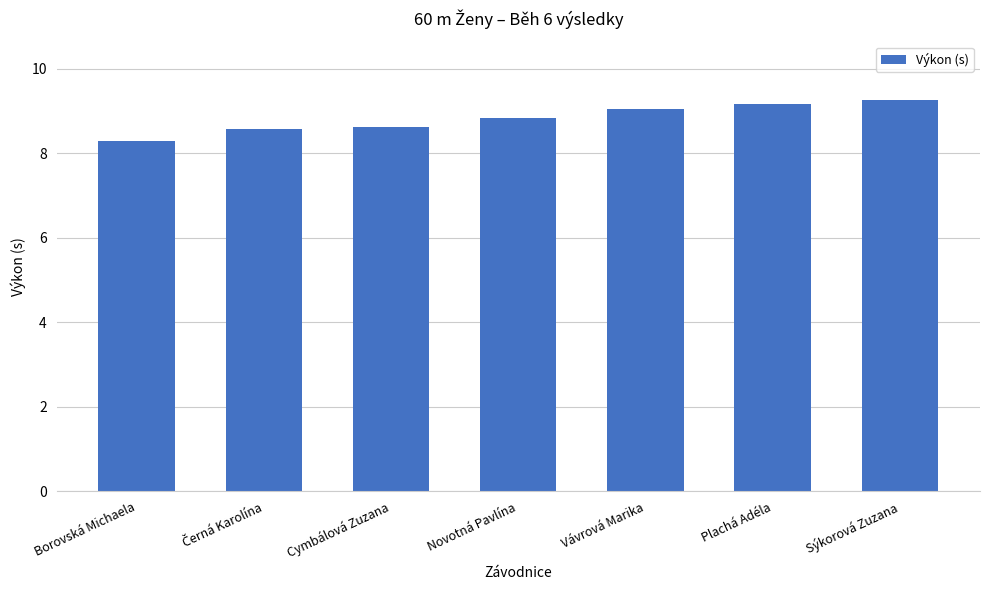

What is the value of the 3rd bar from the left?

8.6